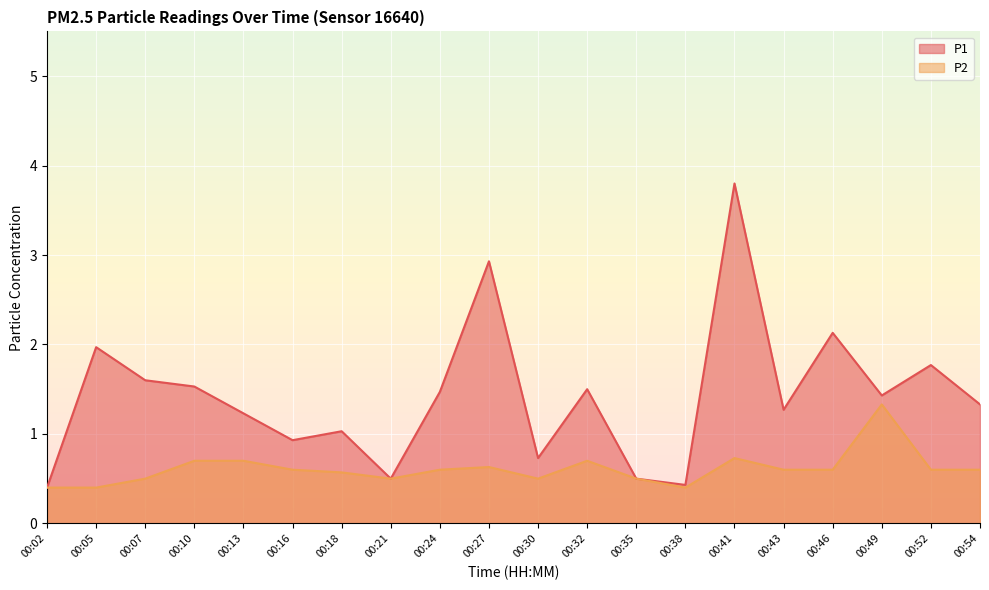

Where is the first local maximum for P1?

00:05